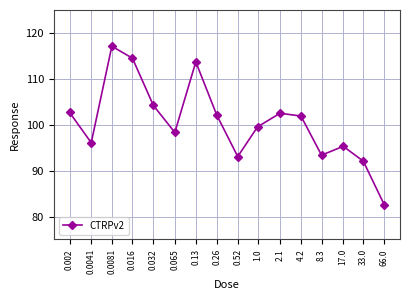

What is the greatest value displayed?

117.1